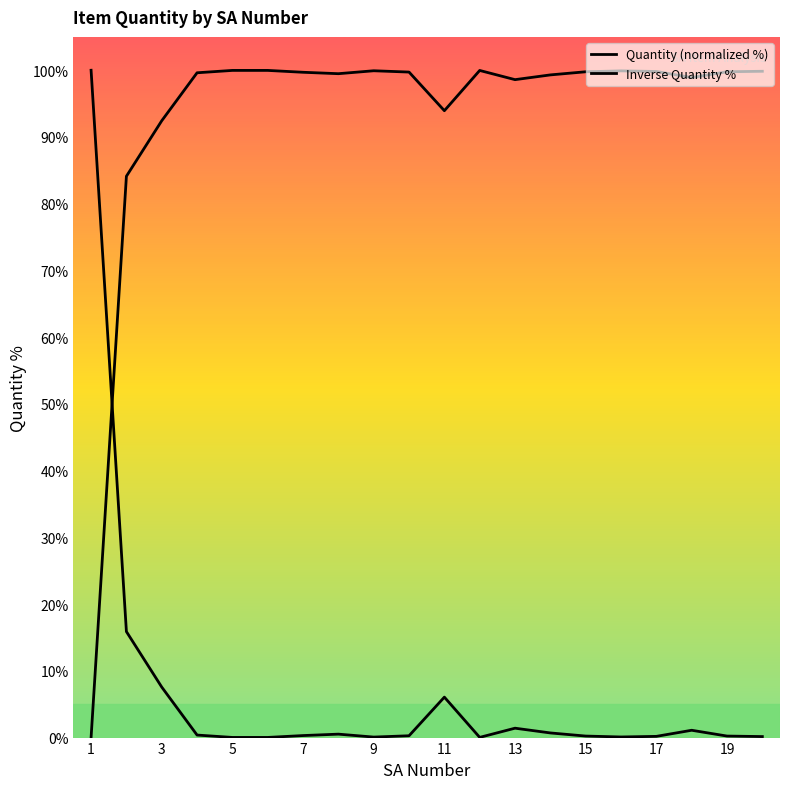

At which category is the sum across all series the highest?

1